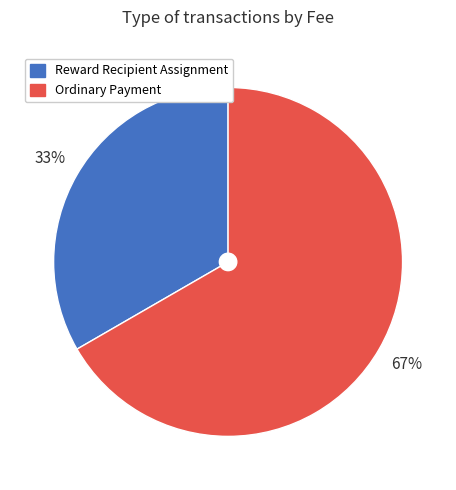

What percentage is the Reward Recipient Assignment slice, to the nearest percent?

33%